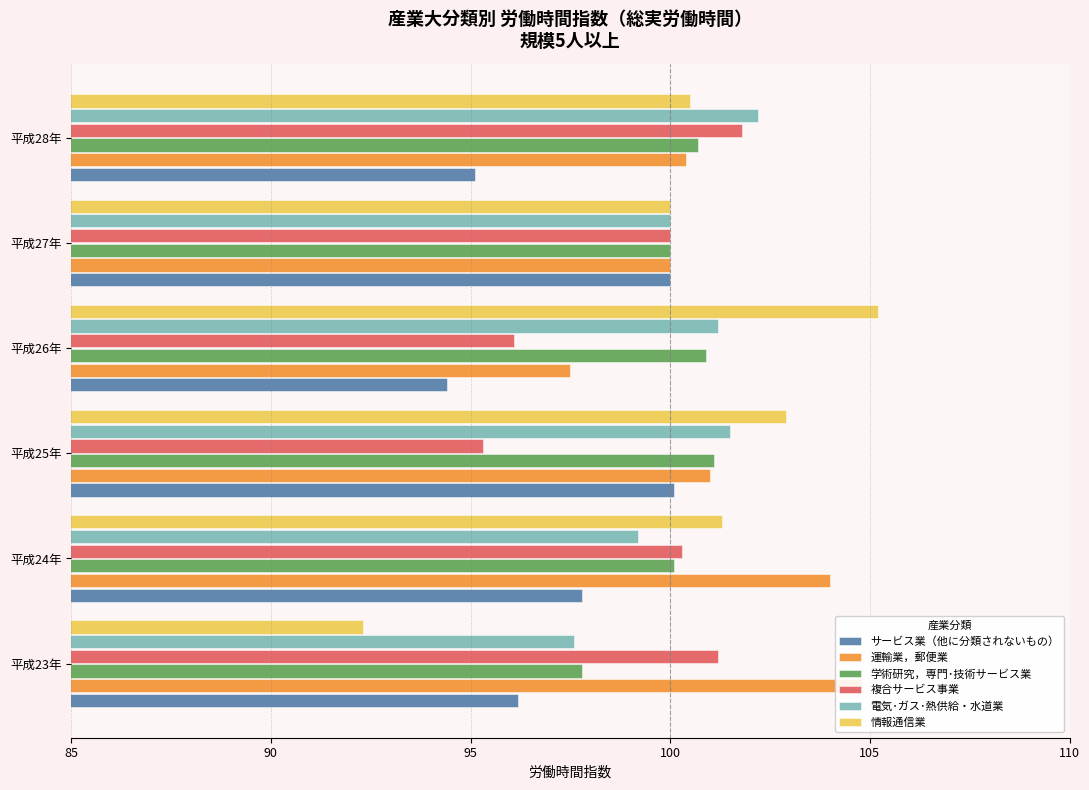

How many values in the 運輸業，郵便業 series are below 101?

3